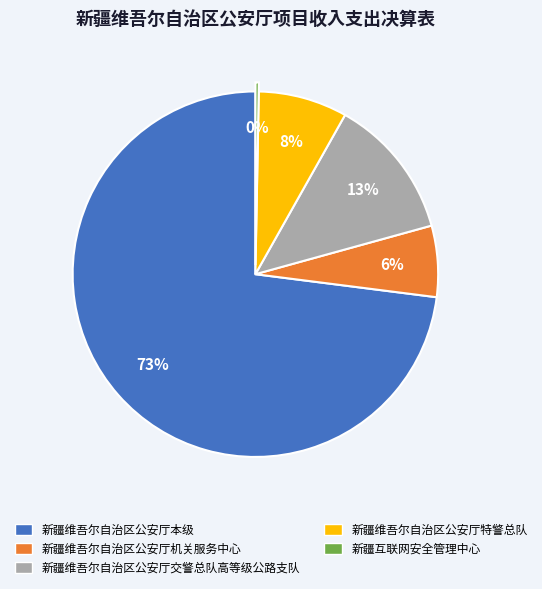

To the nearest percent, what is the combined percentage of 新疆互联网安全管理中心 and 新疆维吾尔自治区公安厅本级?

73%